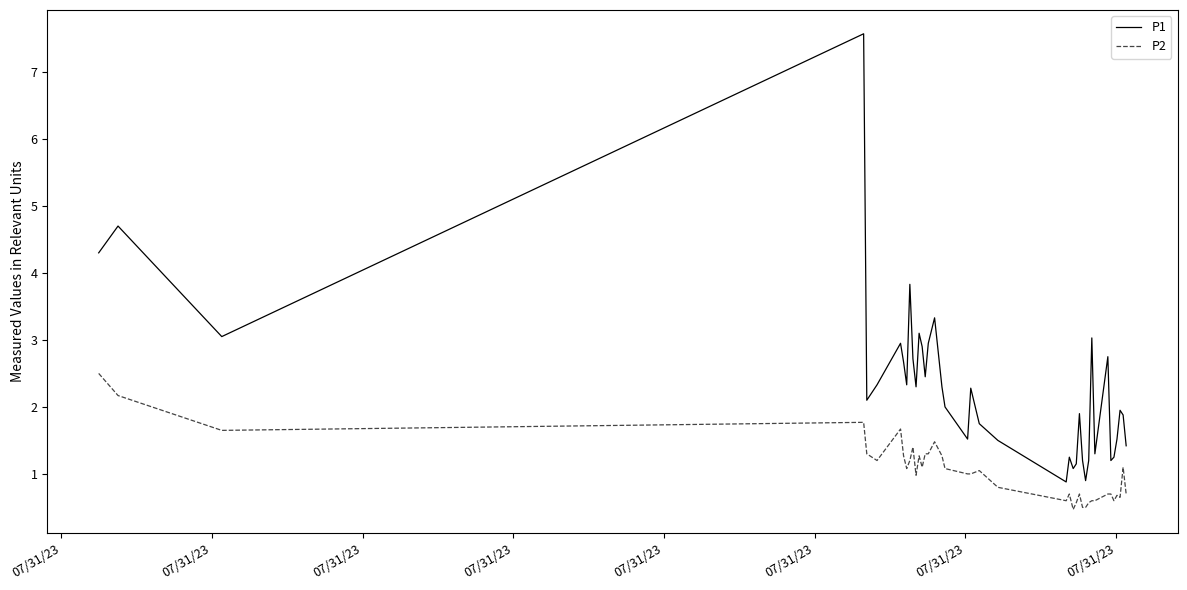

What is the minimum value shown in the chart?

0.5